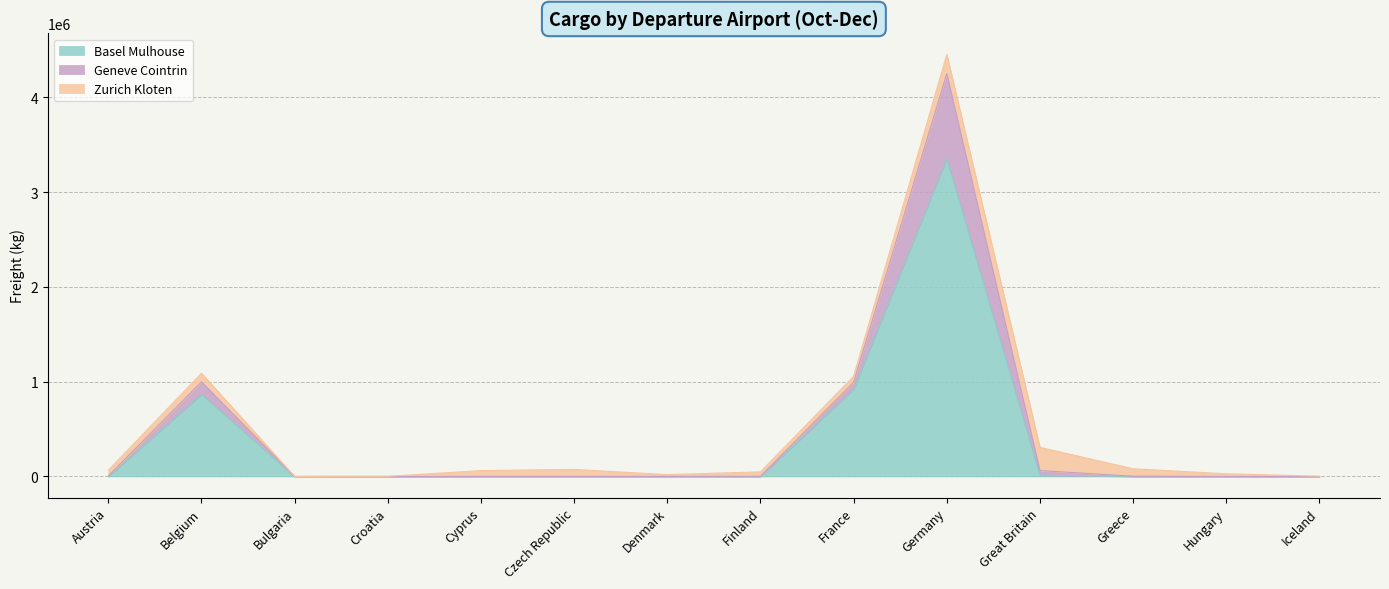

The Geneve Cointrin series shows 28892 at Hungary. True or false?

True